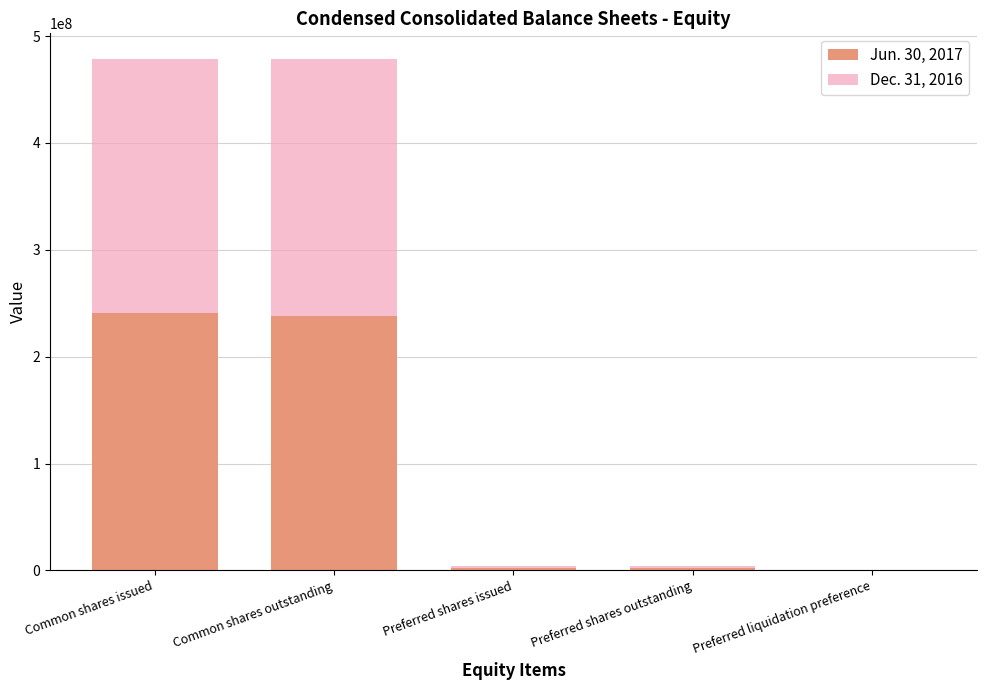

What is the total value across all series at Common shares outstanding?

478649998